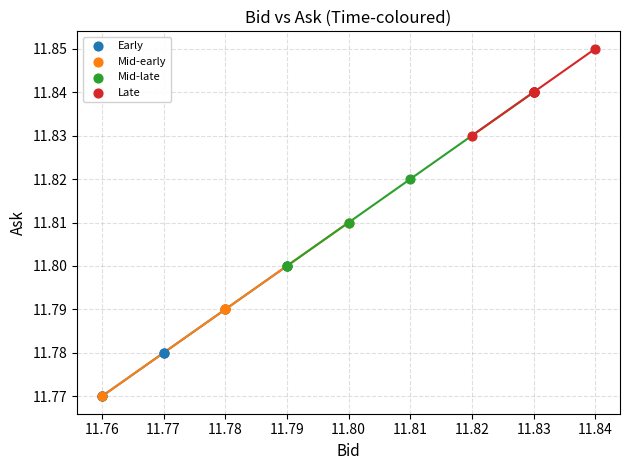

Which series reaches the maximum Y coordinate?

Late